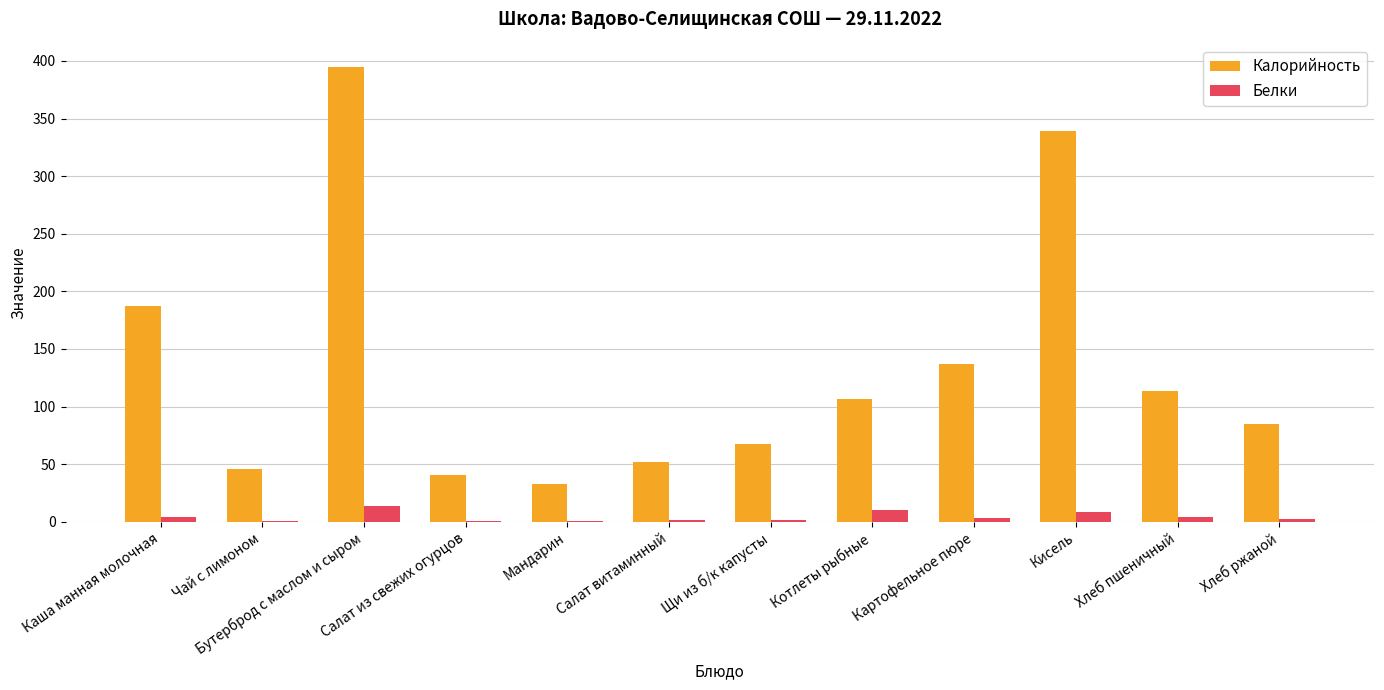

What is the sum of all Белки values?

51.8